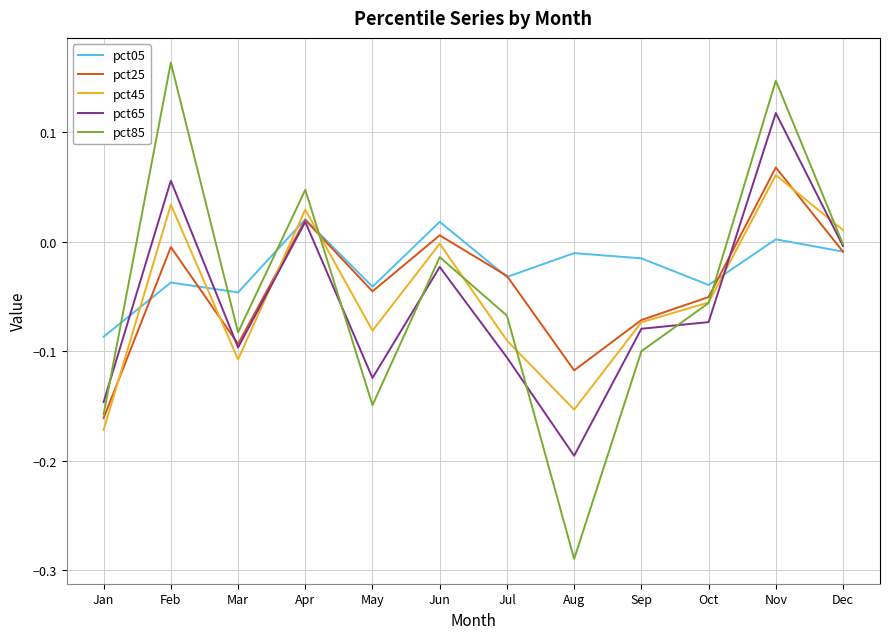

The value of pct65 at Sep is -0.1. True or false?

True